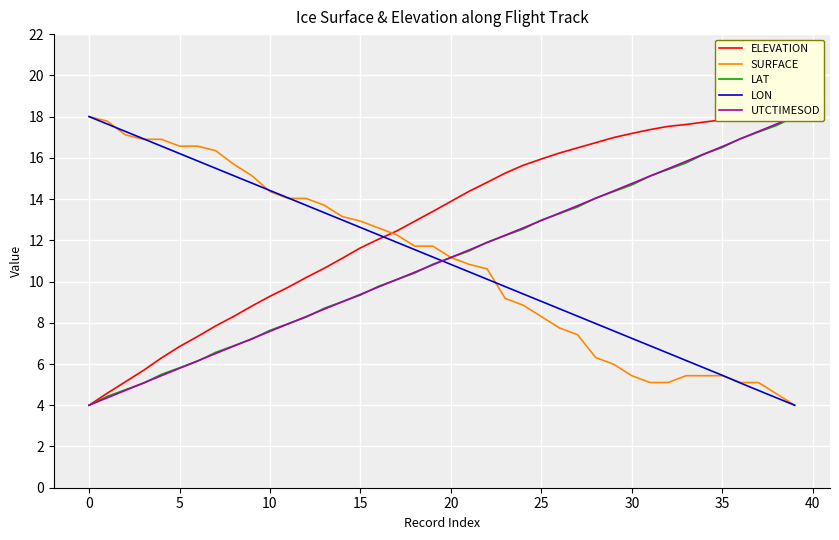

What is the difference between the second highest and second lowest values in the LAT series?

13.1